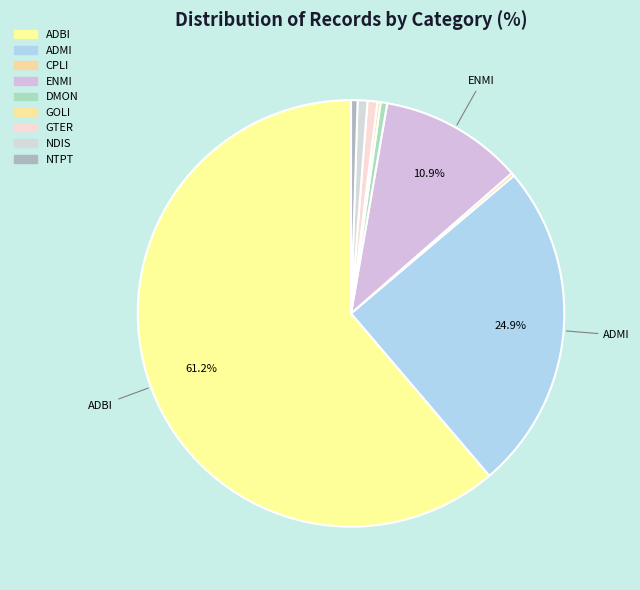

Which category has the smallest portion of the pie?

CPLI